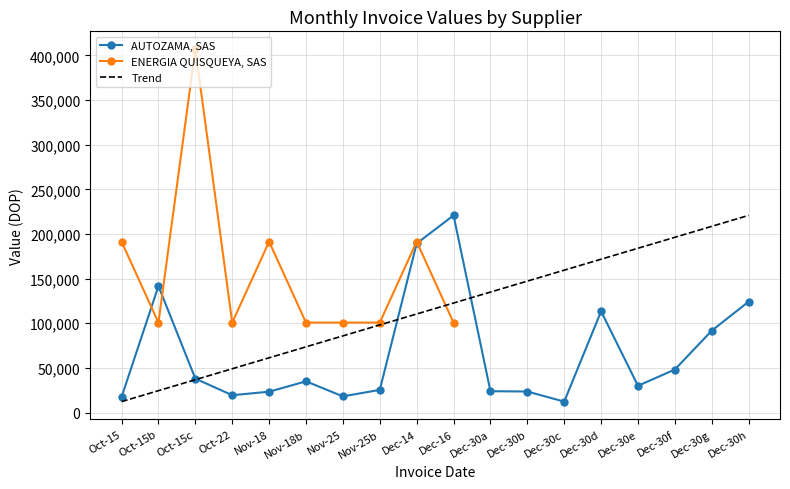

How many data points are above 34994?

9